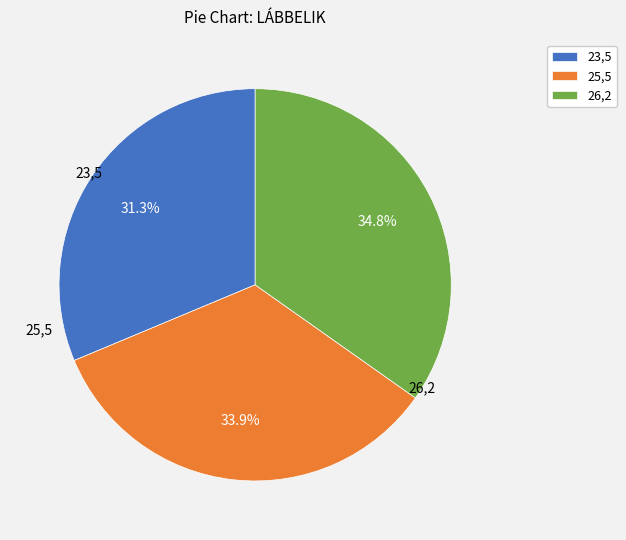

The 25,5 slice represents 34% of the pie. True or false?

True